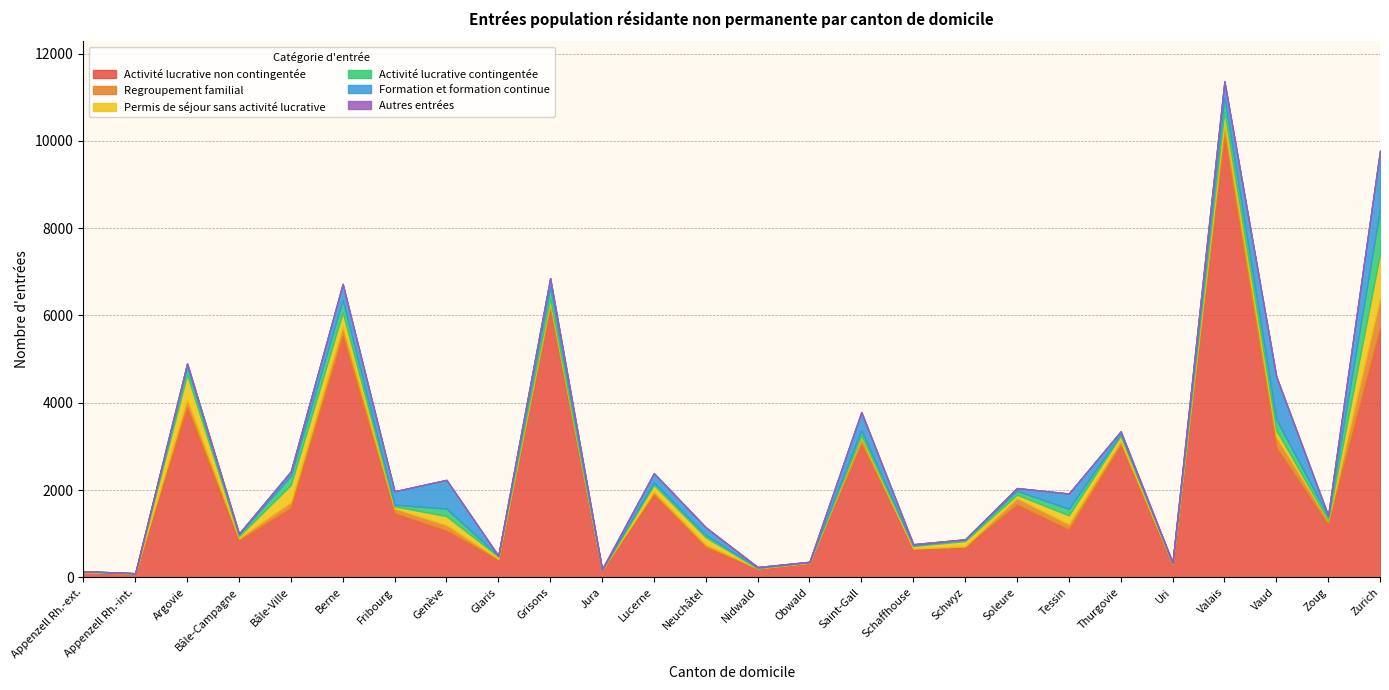

True or false: Autres entrées and Activité lucrative non contingentée intersect in this chart.

False